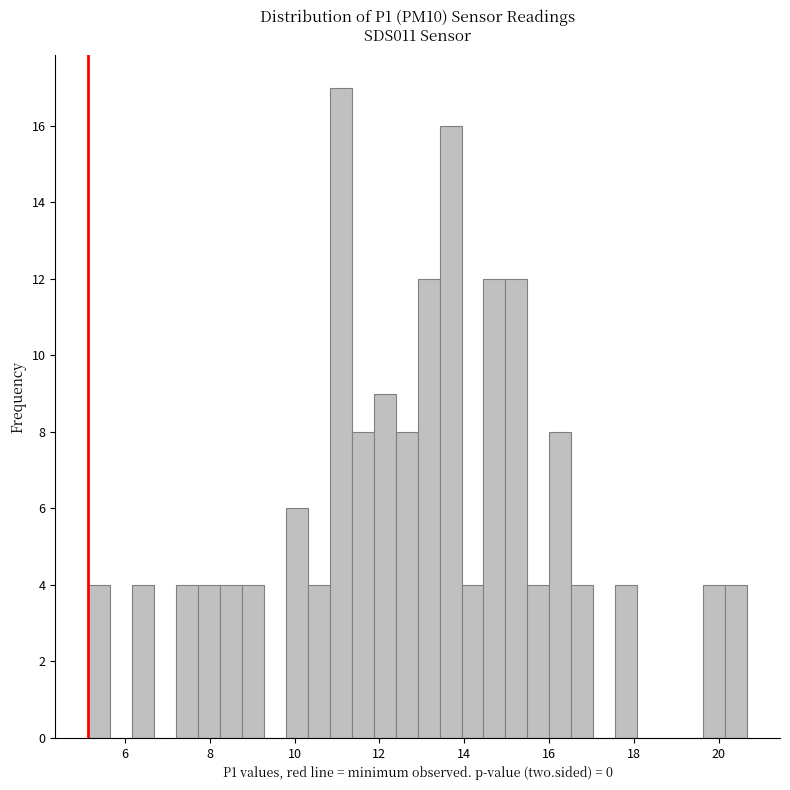

Around what value on the x-axis is the tallest bar? Give the approximate position of its centre, as read against the axis.

11.0